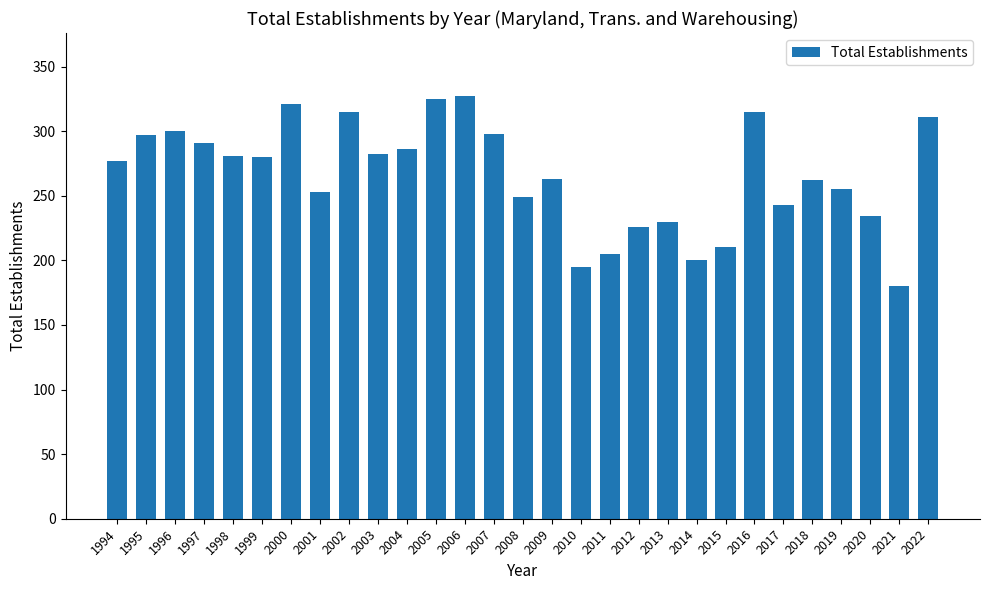

What is the value of the 26th bar from the left?

255